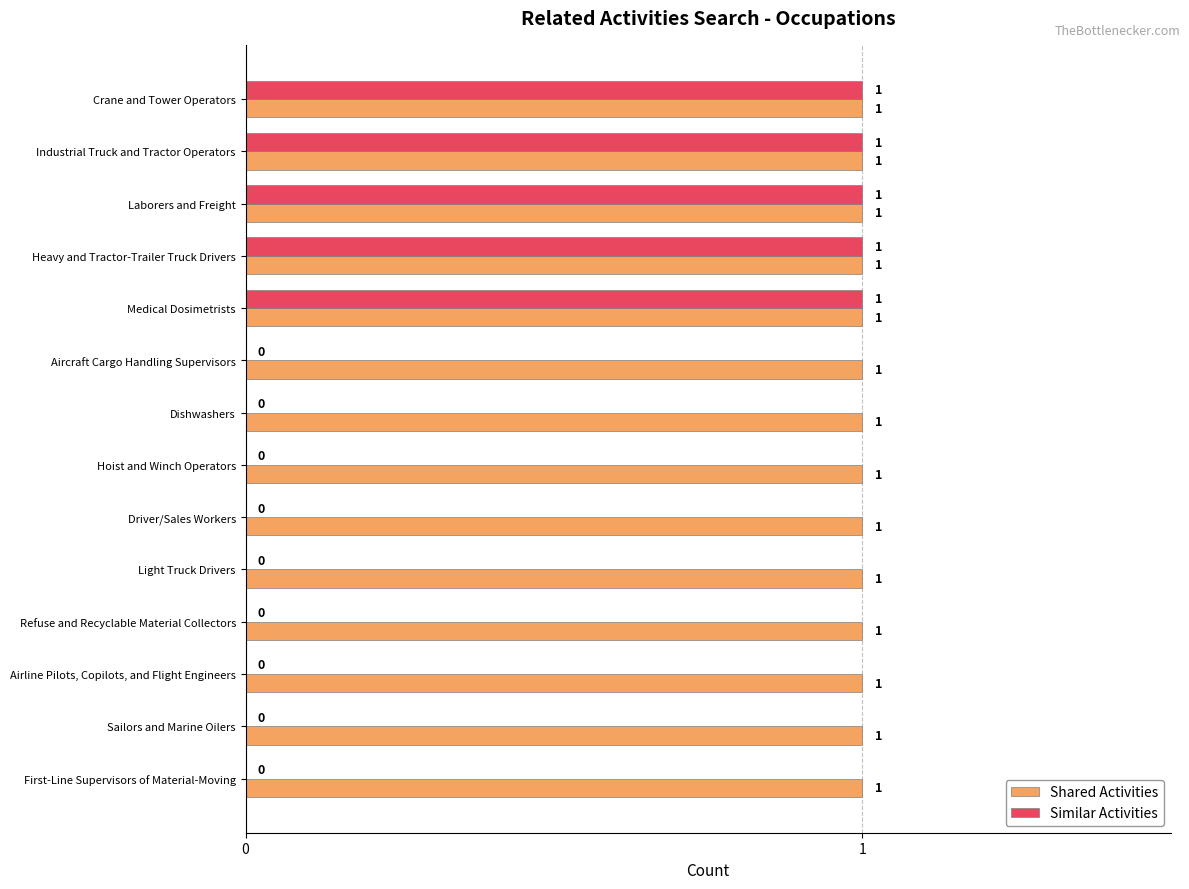

True or false: Similar Activities has a value of 1 at Industrial Truck and Tractor Operators.

True